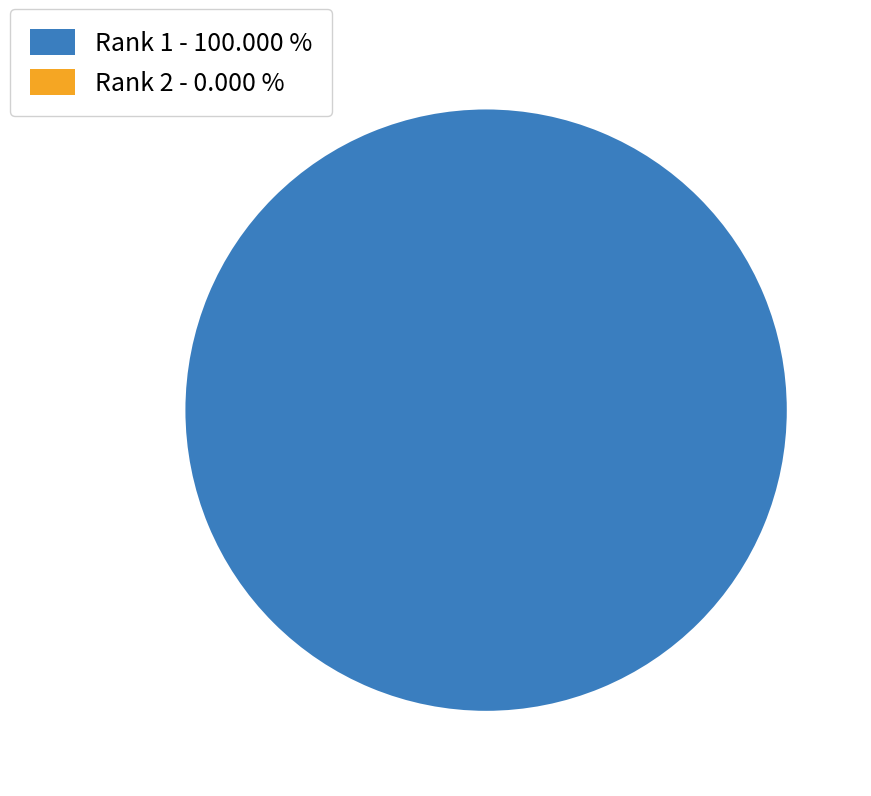

Which slice is the largest?

Rank 1